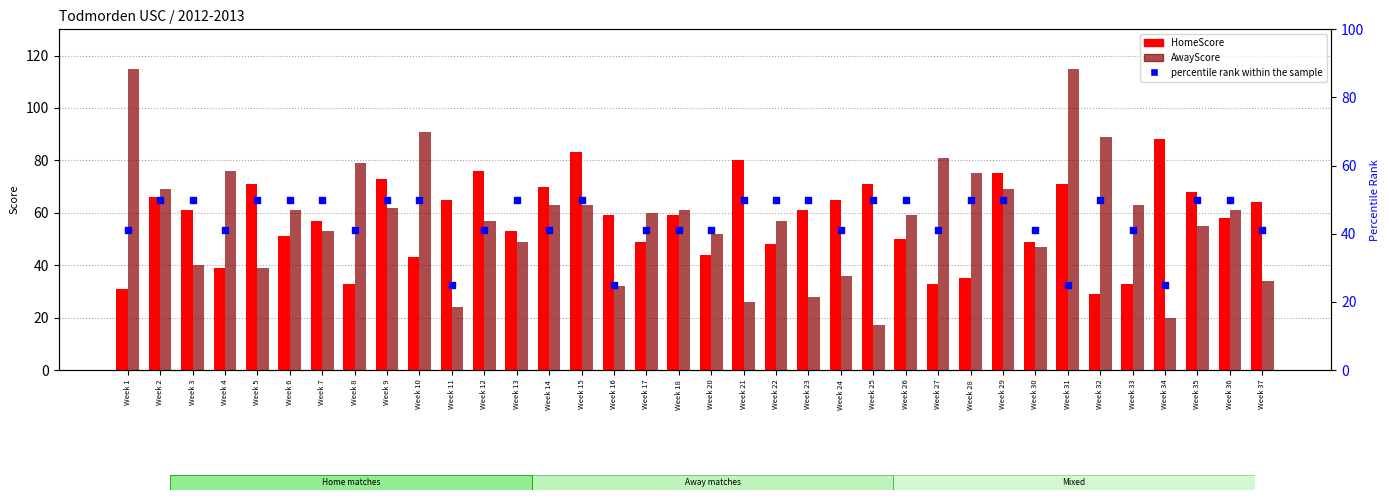

Which series reaches the minimum Y coordinate?

AwayScore